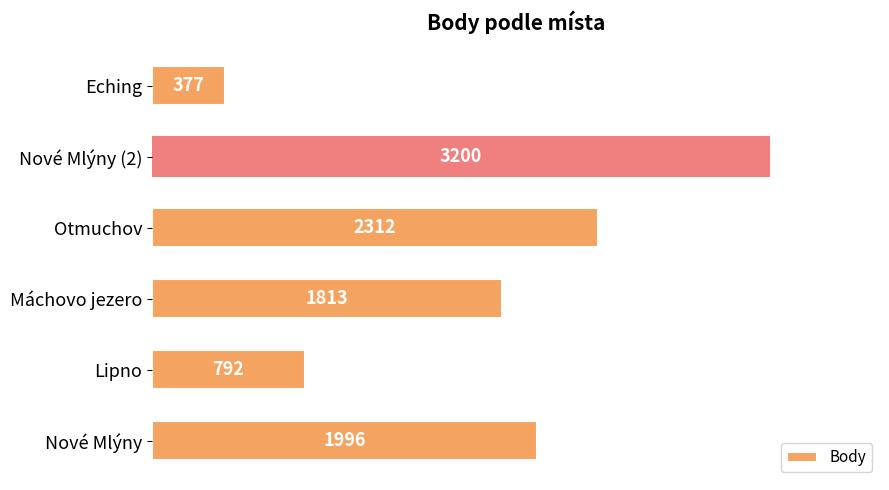

Rank the categories by value from lowest to highest.

Eching, Lipno, Máchovo jezero, Nové Mlýny, Otmuchov, Nové Mlýny (2)